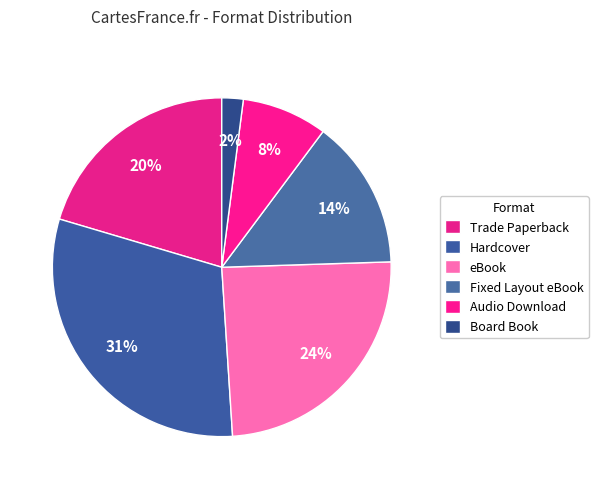

How many slices are in this pie chart?

6